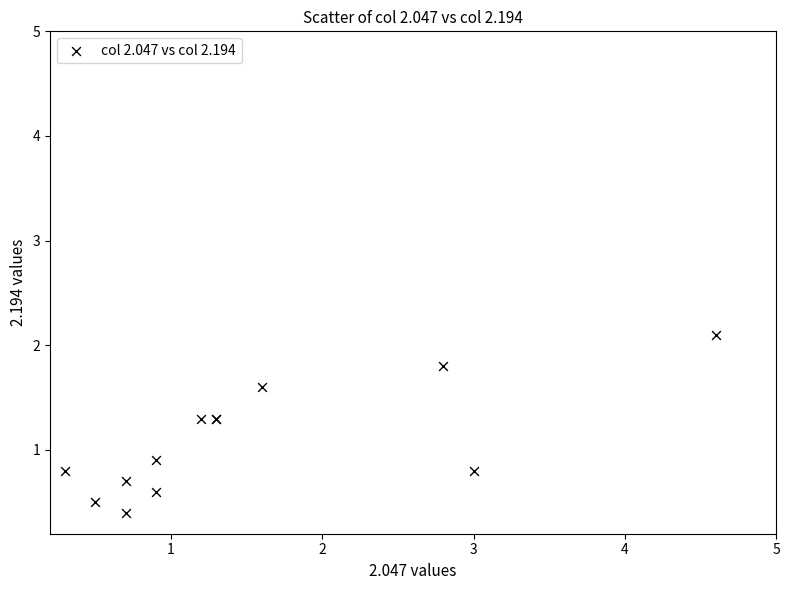

What Y value in the scatter plot is closest to 1?

0.9